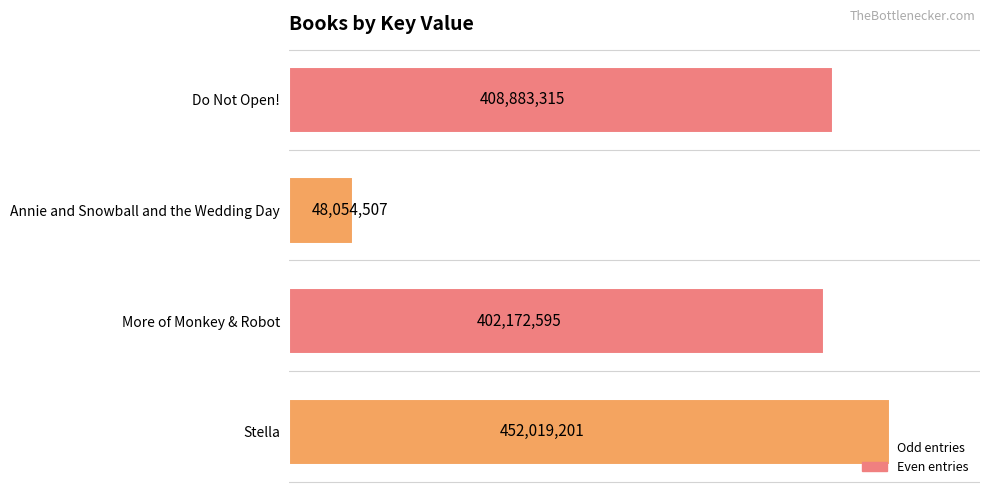

What is the sum of all values?

1311129618